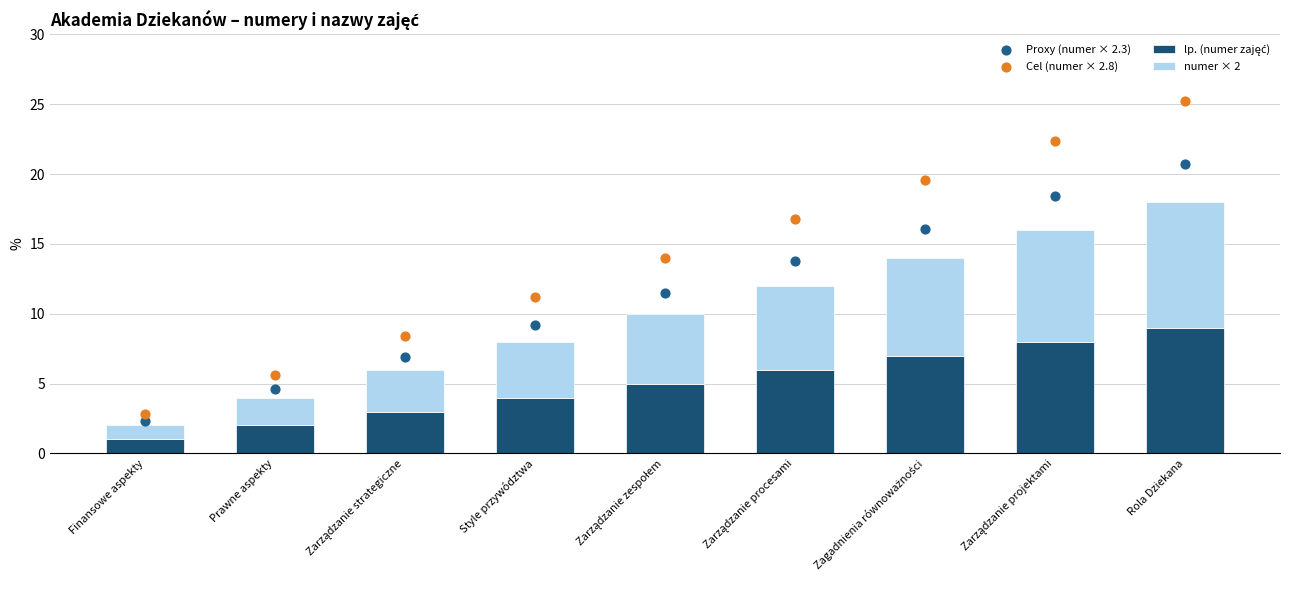

Is the value of Cel (numer × 2.8) at Style przywództwa greater than the value of numer × 2 at Prawne aspekty?

Yes